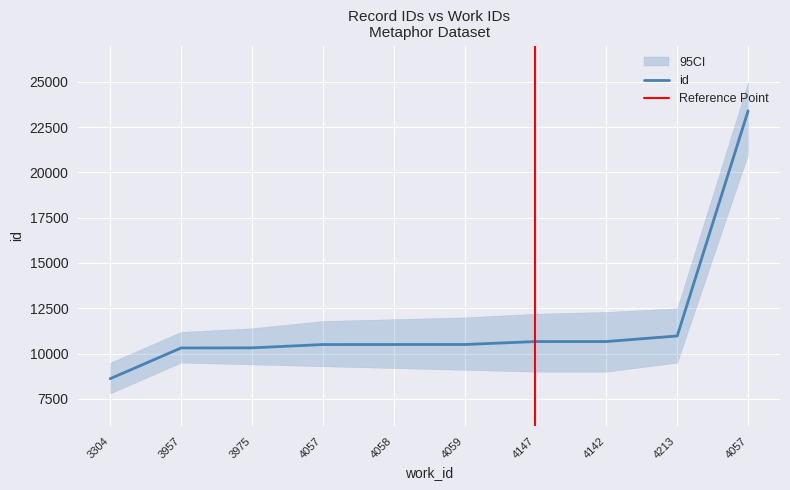

What is the label of the 4th point from the left?

4057